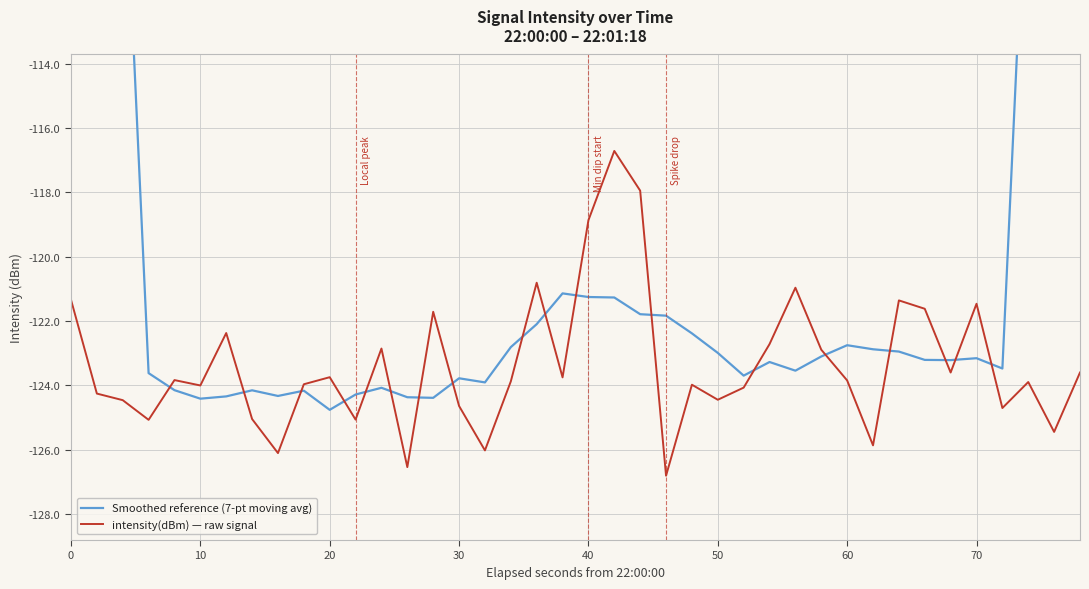

Rank the series by their maximum value, from highest to lowest.

Smoothed reference (7-pt moving avg), intensity(dBm) — raw signal